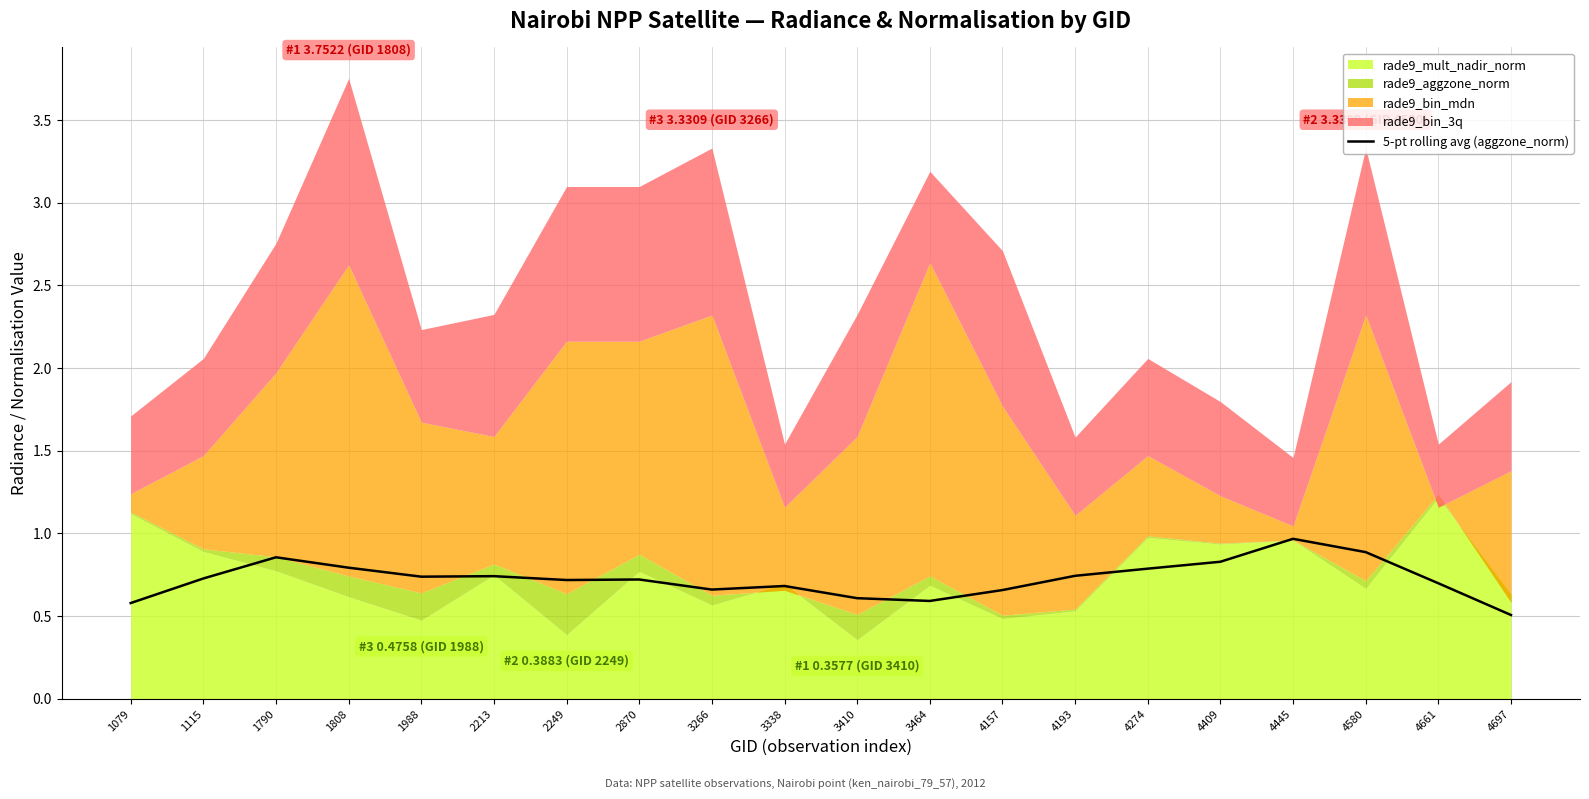

Reading right to left, extract all data points from this chart.

4697=0.5	4661=0.7	4580=0.9	4445=1.0	4409=0.8	4274=0.8	4193=0.7	4157=0.7	3464=0.6	3410=0.6	3338=0.7	3266=0.7	2870=0.7	2249=0.7	2213=0.7	1988=0.7	1808=0.8	1790=0.9	1115=0.7	1079=0.6